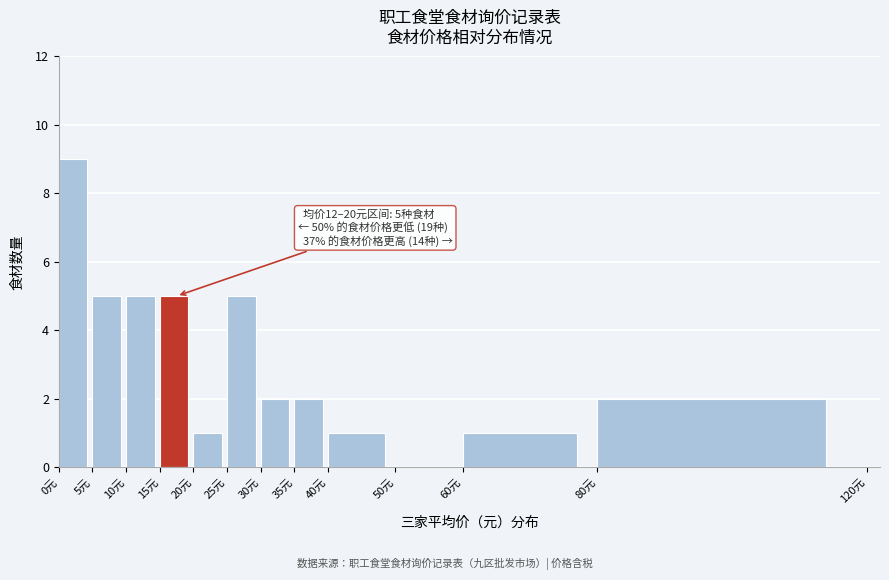

Which range on the x-axis has the tallest bar?

0 to 5